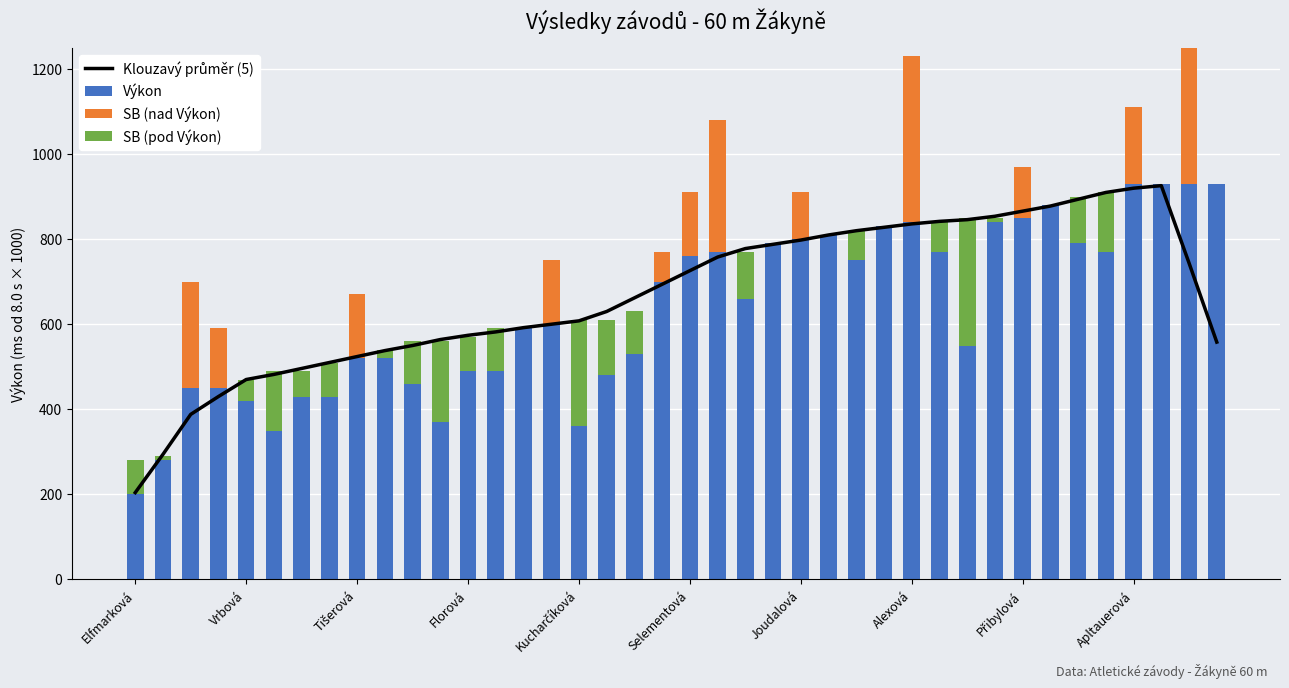

Between 34 and 15, which is larger?

34